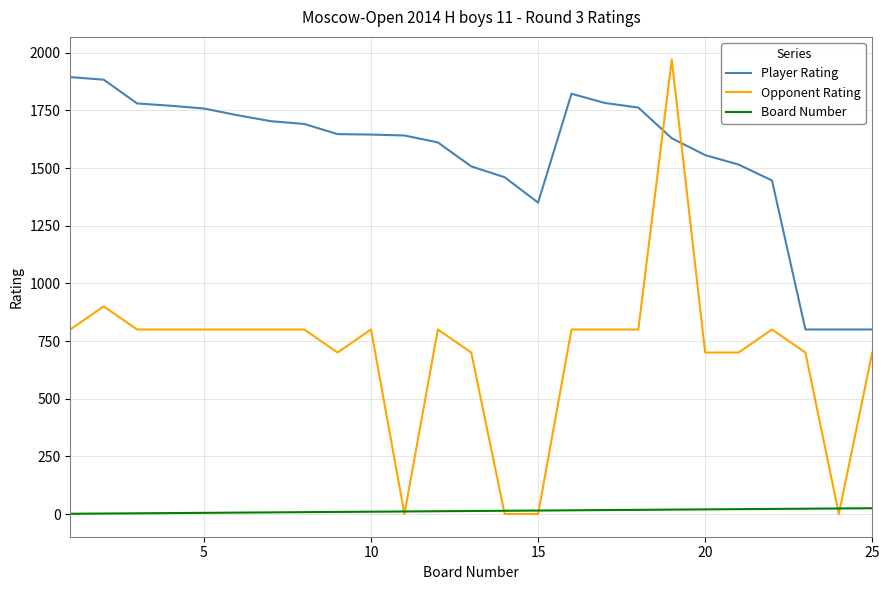

What is the greatest value displayed?

1970